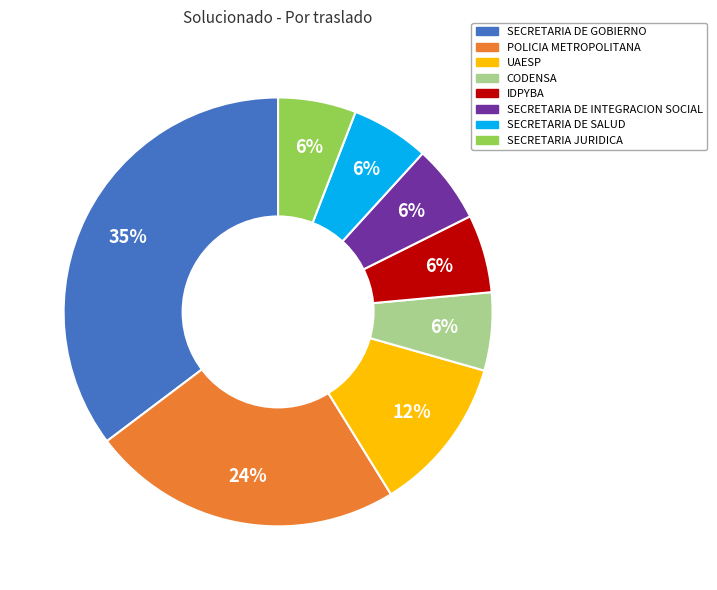

Between CODENSA and UAESP, which is larger?

UAESP